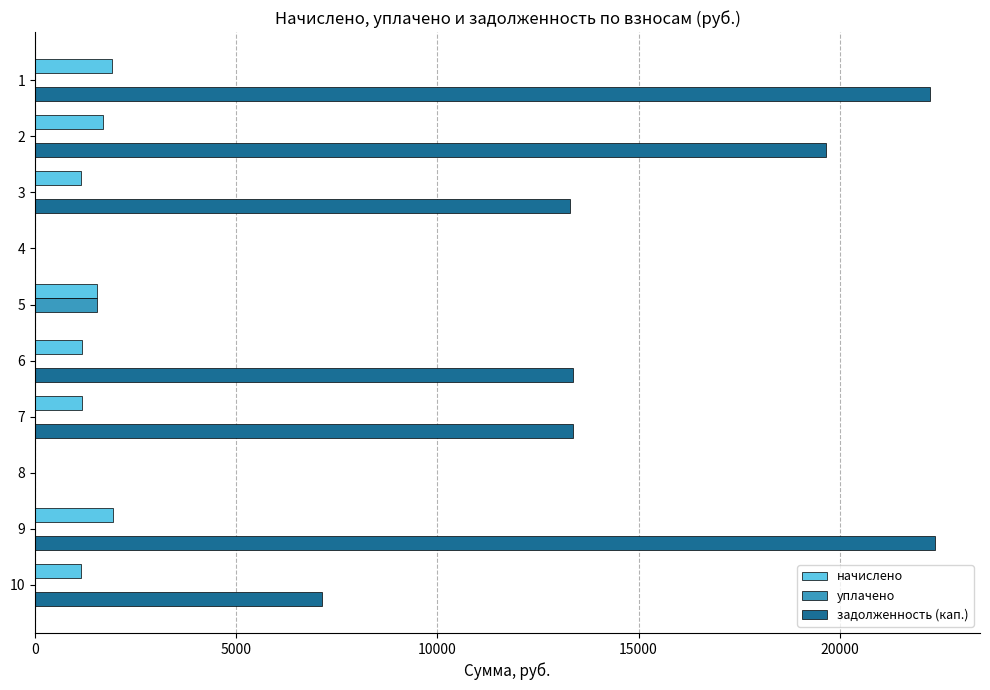

The value of задолженность (кап.) at 10 is 11246.4. True or false?

False